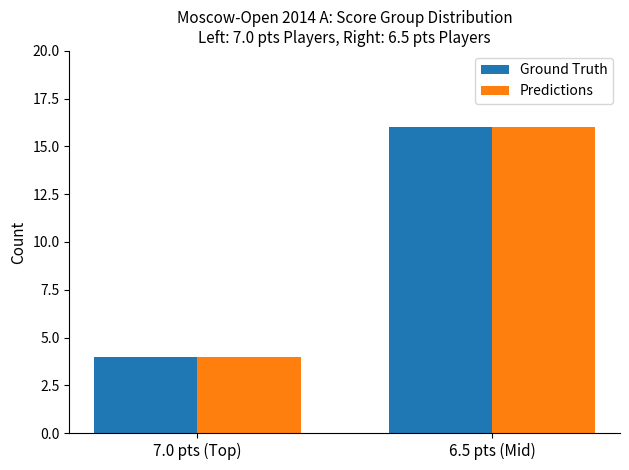

Rank the categories by Ground Truth value from lowest to highest.

7.0 pts (Top), 6.5 pts (Mid)